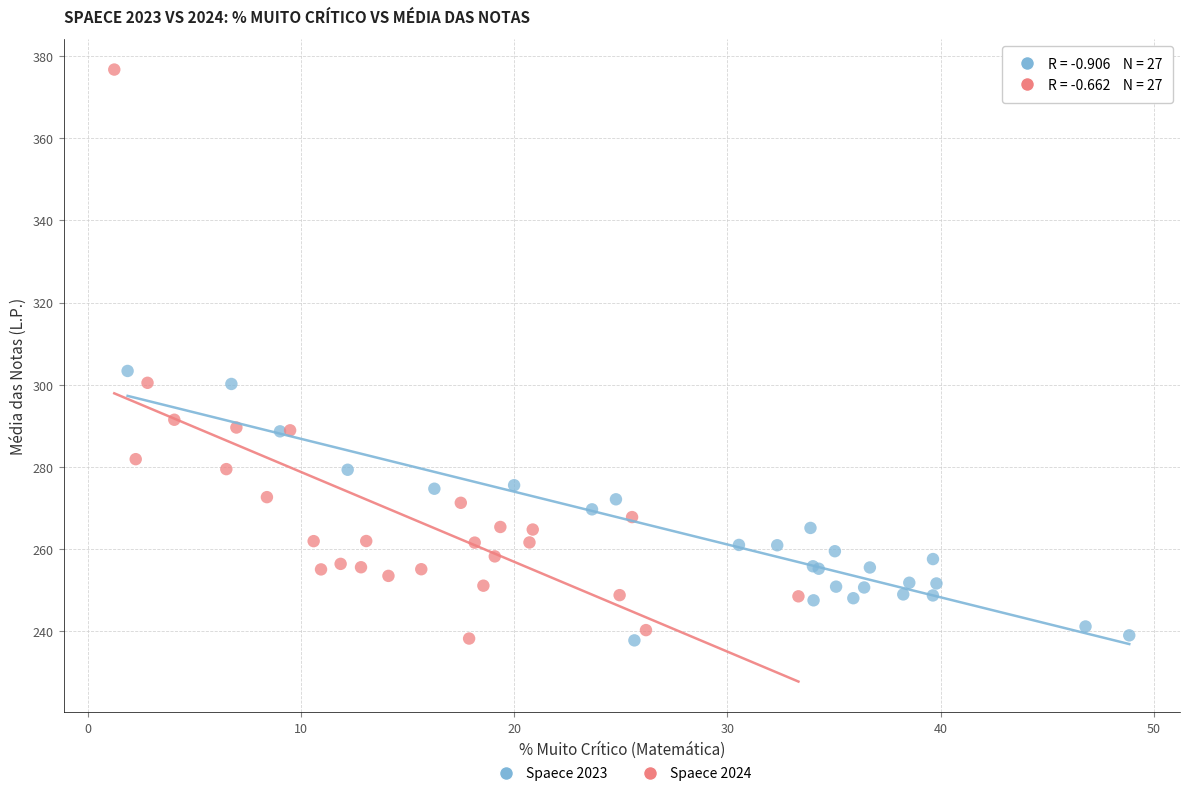

Which series has the widest spread of Y values?

Spaece 2024